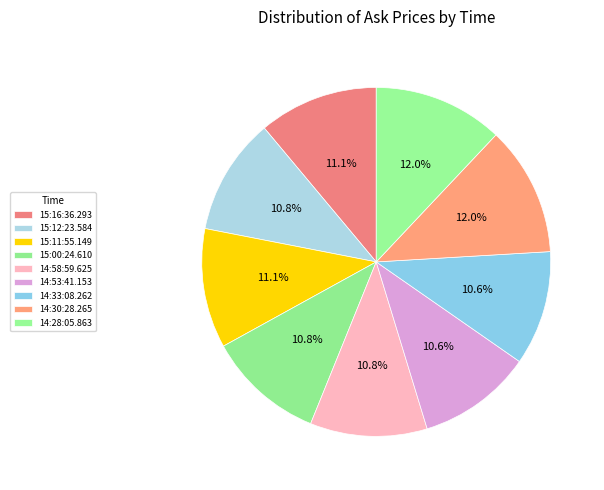

Is the sum of 15:11:55.149 and 15:16:36.293 greater than half?

No